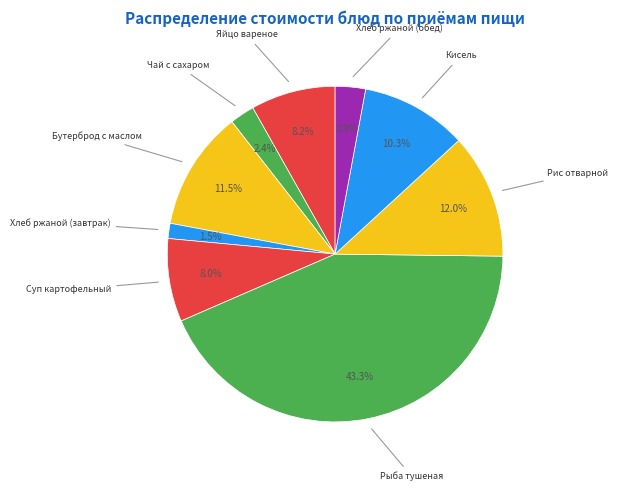

Rank the categories by value from highest to lowest.

Рыба тушеная, Рис отварной, Бутерброд с маслом, Кисель, Яйцо вареное, Суп картофельный, Хлеб ржаной (обед), Чай с сахаром, Хлеб ржаной (завтрак)